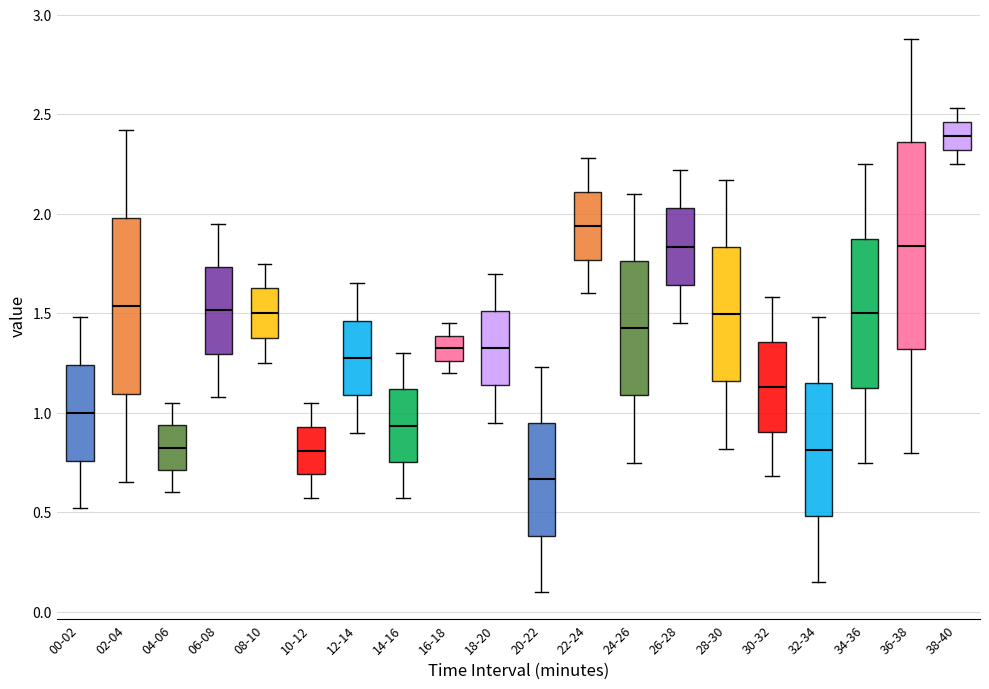

Which box has the highest median line?

38-40